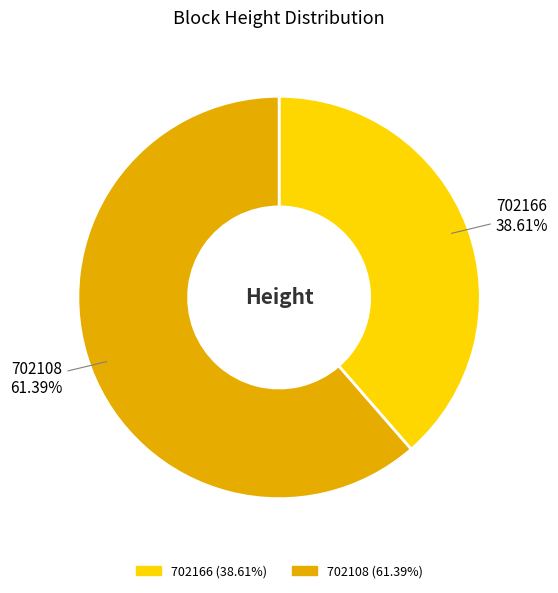

Approximately how many times larger is the value at 702166 compared to 702108?

0.6